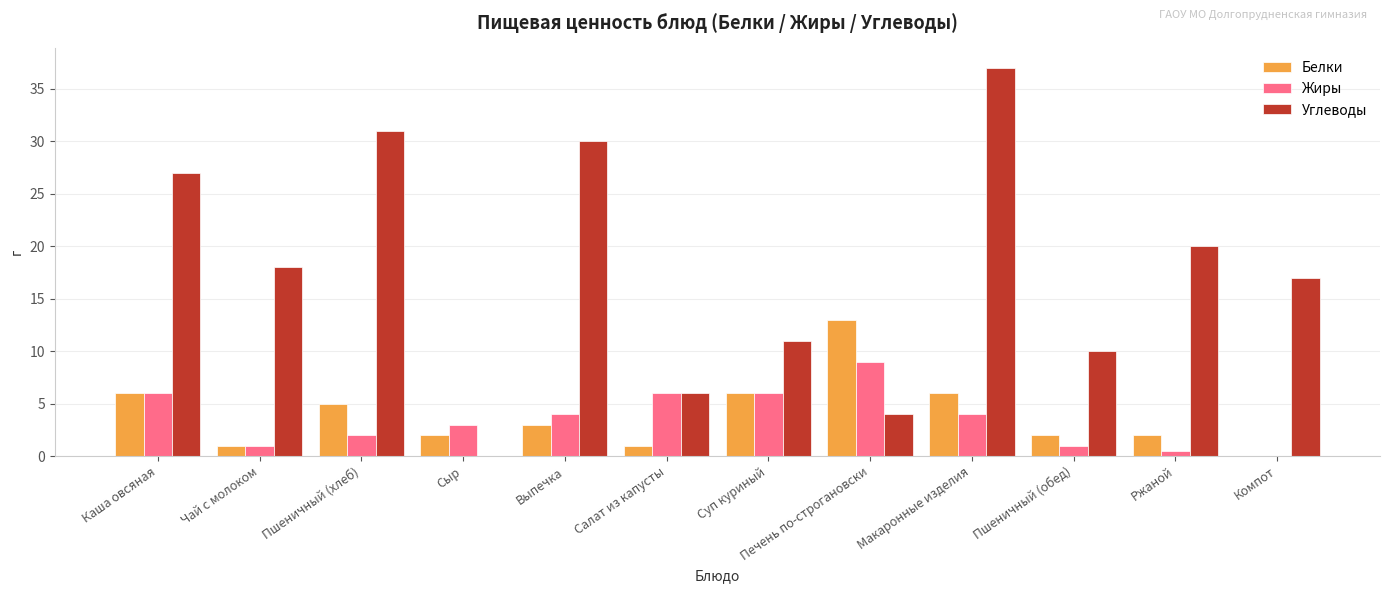

What is the sum of the Жиры values at Чай с молоком and Пшеничный (хлеб)?

3.0